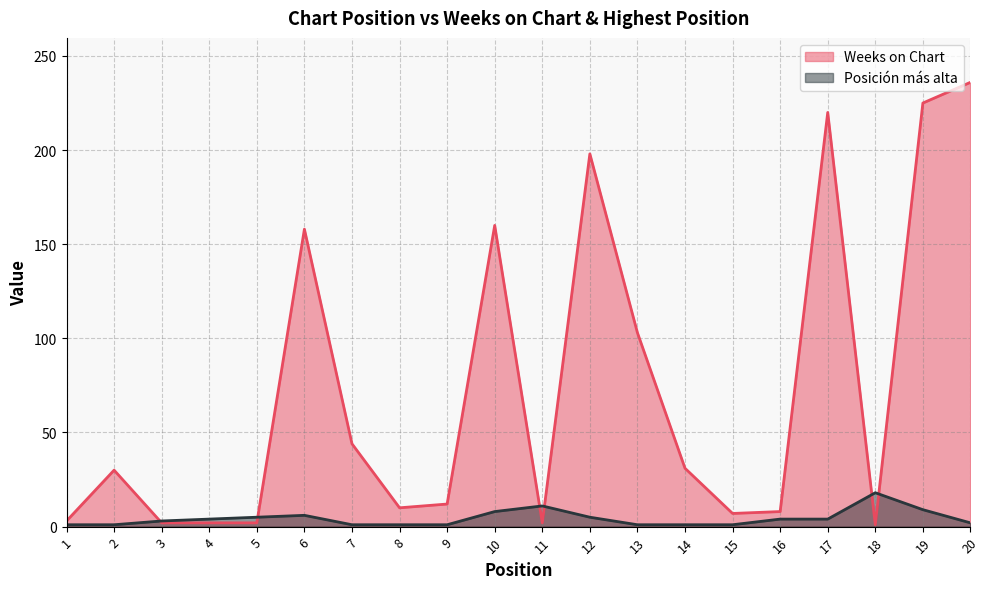

What is the sum of all Weeks on Chart values?

1454